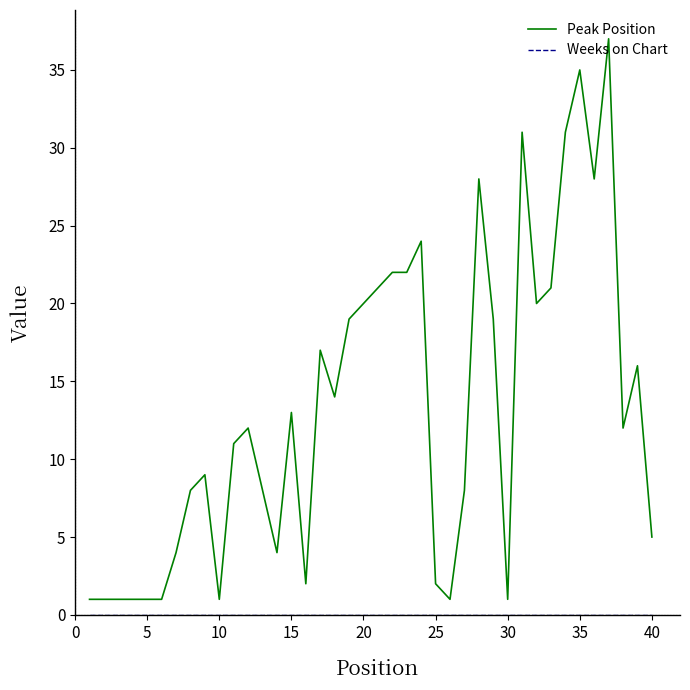

Which series has the largest range (max minus min)?

Peak Position